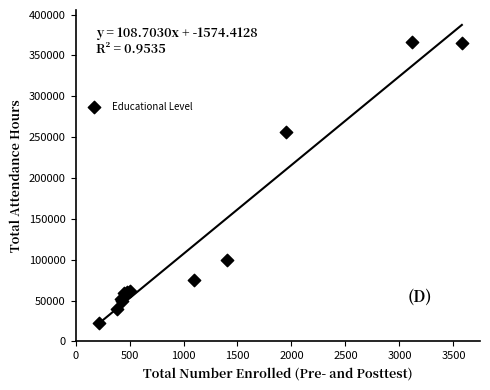

What Y value in the scatter plot is closest to 194453?

255739.6